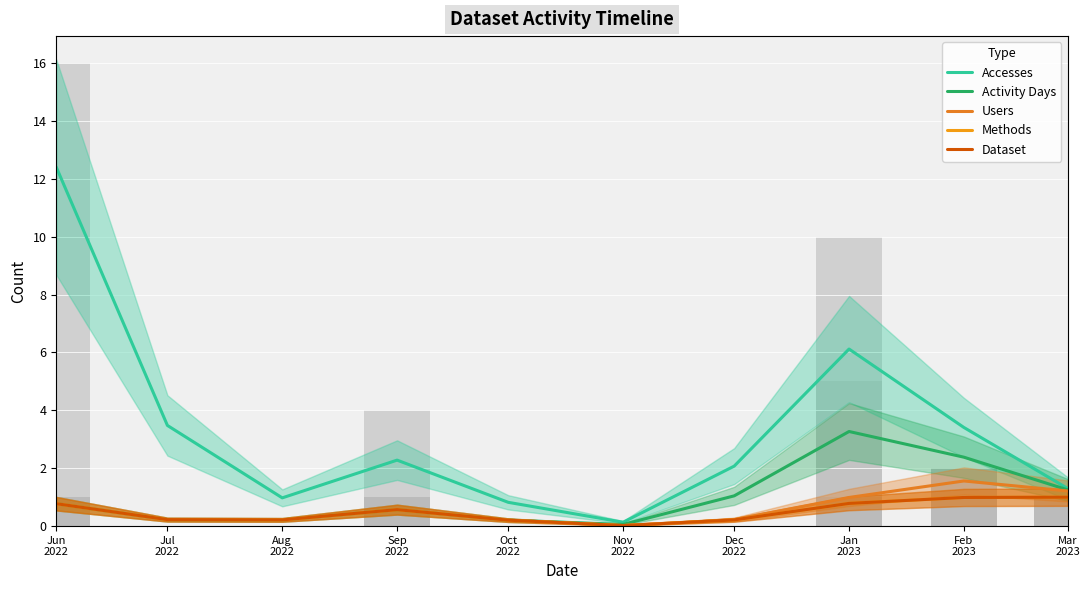

At which label does Methods reach its minimum?

Nov
2022